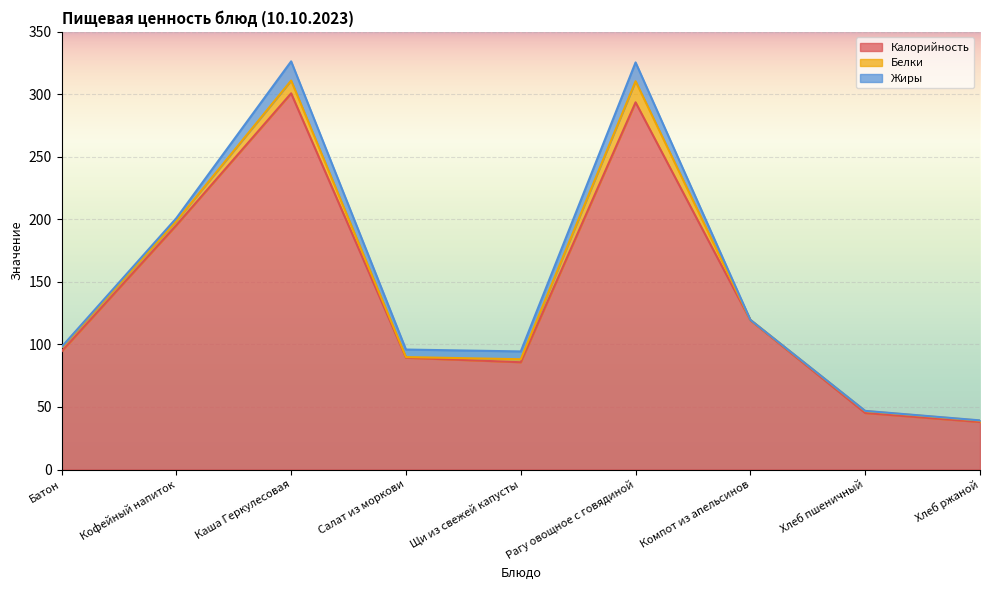

The Белки series shows 2.5 at Хлеб пшеничный. True or false?

False